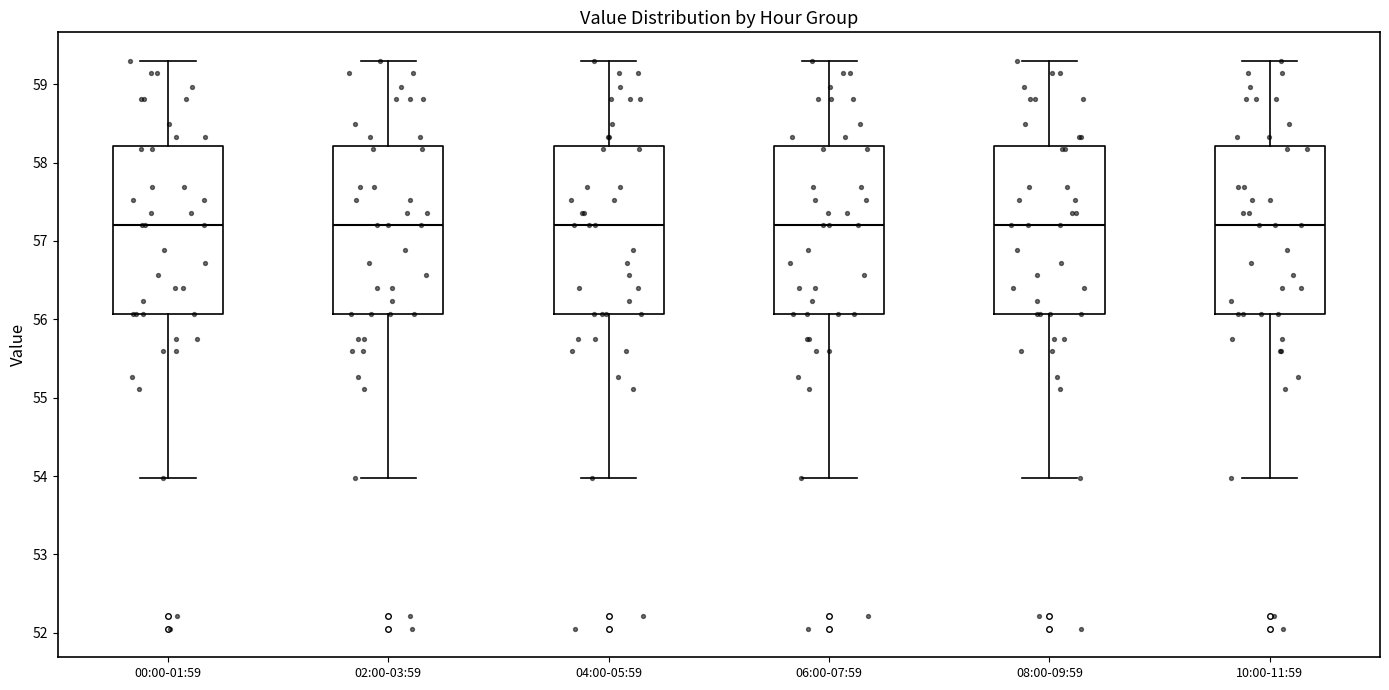

Reading left to right, read every box against the y-axis: the position of its median line, the range the box covers, and the ends of its whiskers. The values are not printed on the chart, so give them approximately, as read against the axis.

00:00-01:59: median 57.2, box 56.1 to 58.2, whiskers 54.0 to 59.3
02:00-03:59: median 57.2, box 56.1 to 58.2, whiskers 54.0 to 59.3
04:00-05:59: median 57.2, box 56.1 to 58.2, whiskers 54.0 to 59.3
06:00-07:59: median 57.2, box 56.1 to 58.2, whiskers 54.0 to 59.3
08:00-09:59: median 57.2, box 56.1 to 58.2, whiskers 54.0 to 59.3
10:00-11:59: median 57.2, box 56.1 to 58.2, whiskers 54.0 to 59.3